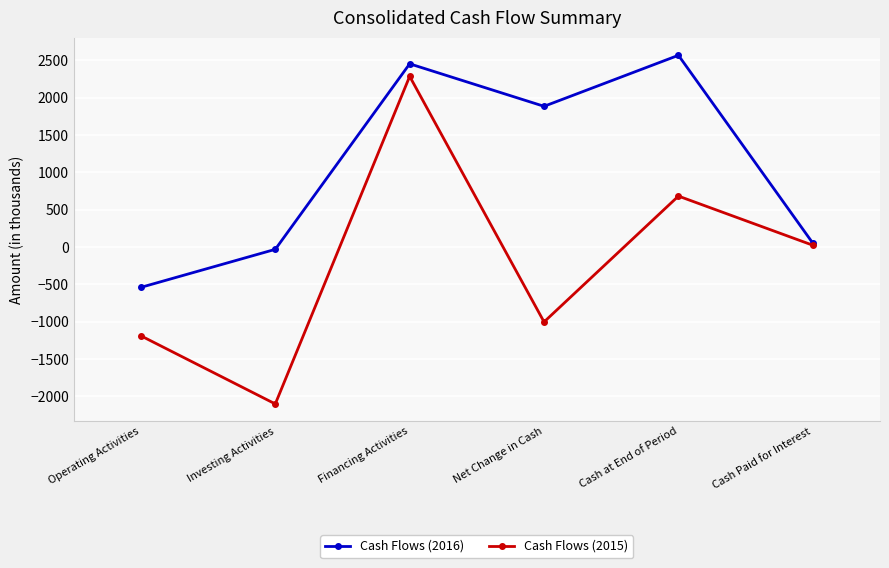

At which label does Cash Flows (2016) reach its peak?

Cash at End of Period